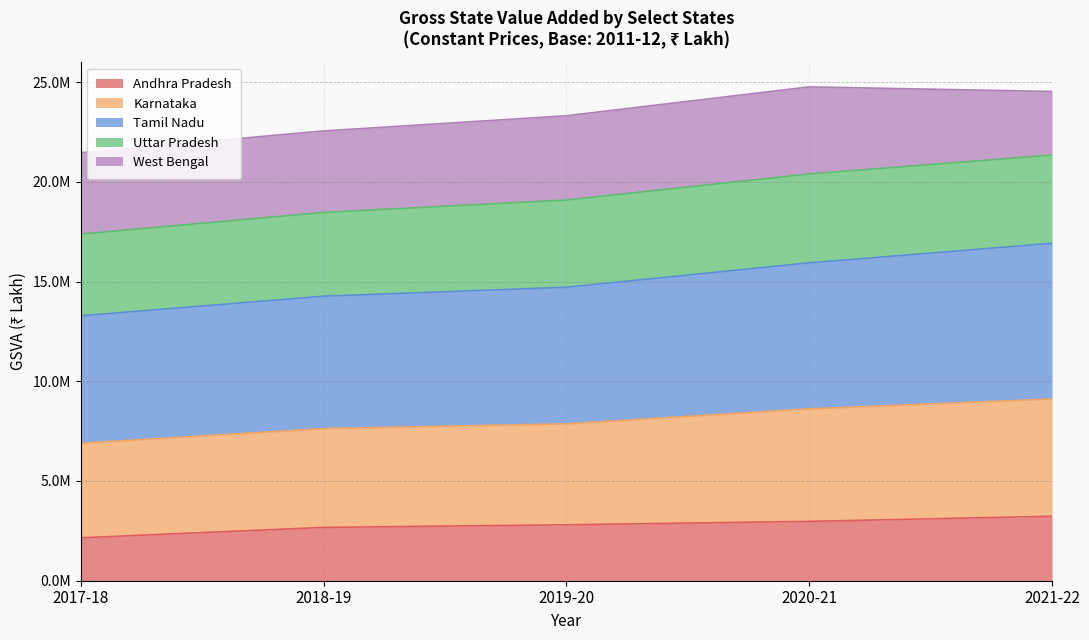

True or false: Karnataka and Andhra Pradesh cross at least once.

False